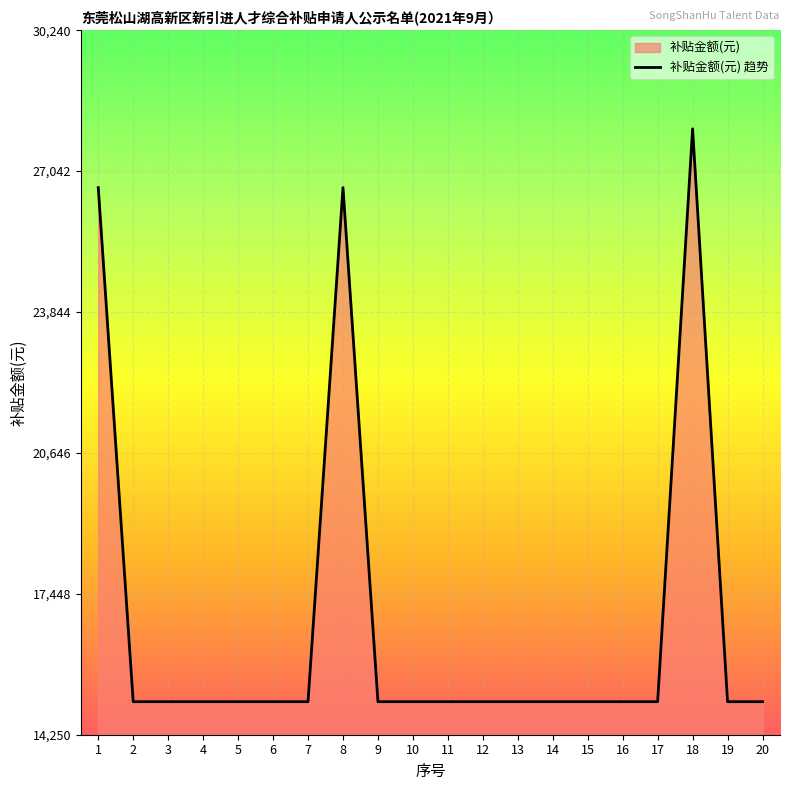

List the labels in order of value, largest first.

18, 1, 8, 2, 3, 4, 5, 6, 7, 9, 10, 11, 12, 13, 14, 15, 16, 17, 19, 20